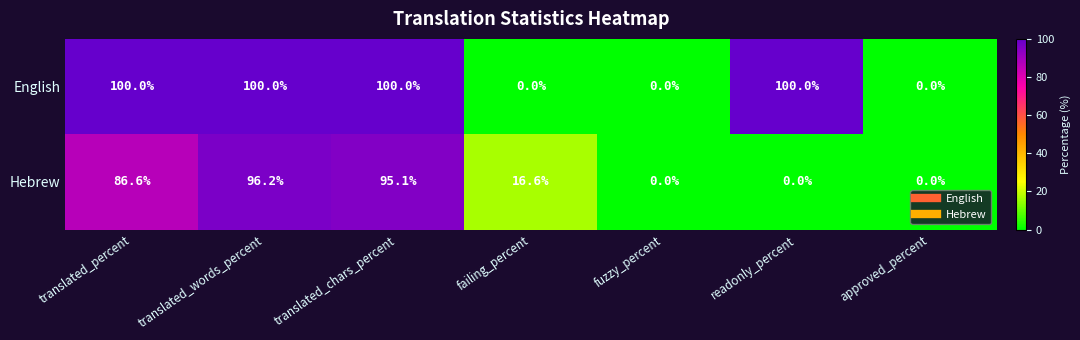

At translated_percent, list the series in order from smallest to largest.

Hebrew, English